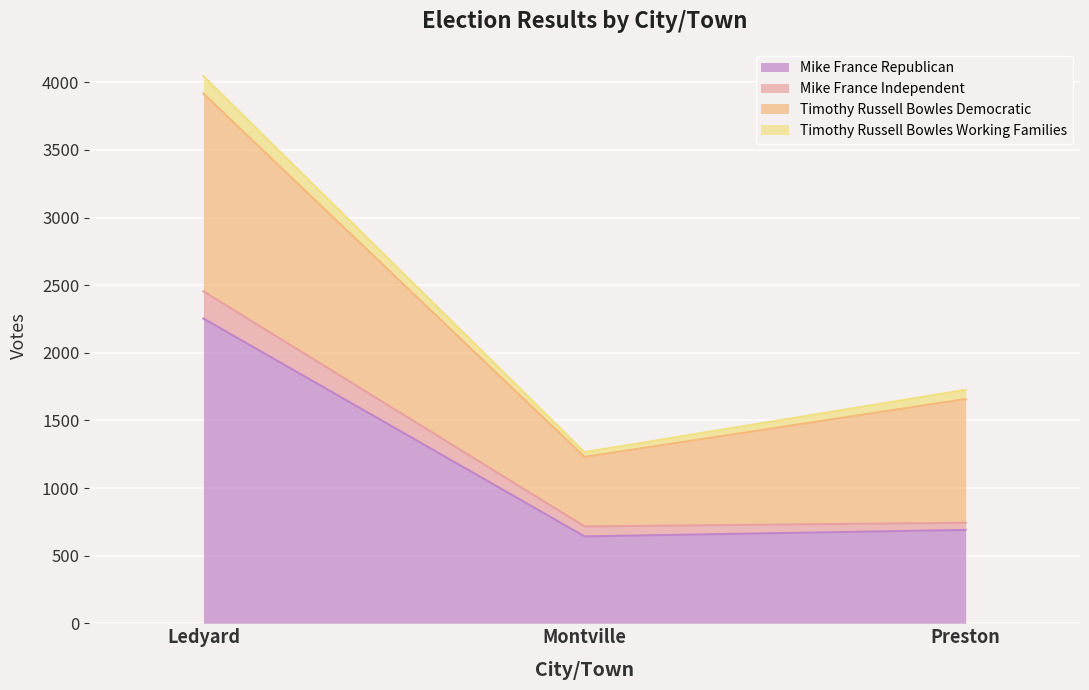

Which category has the highest value in the Mike France Republican series?

Ledyard